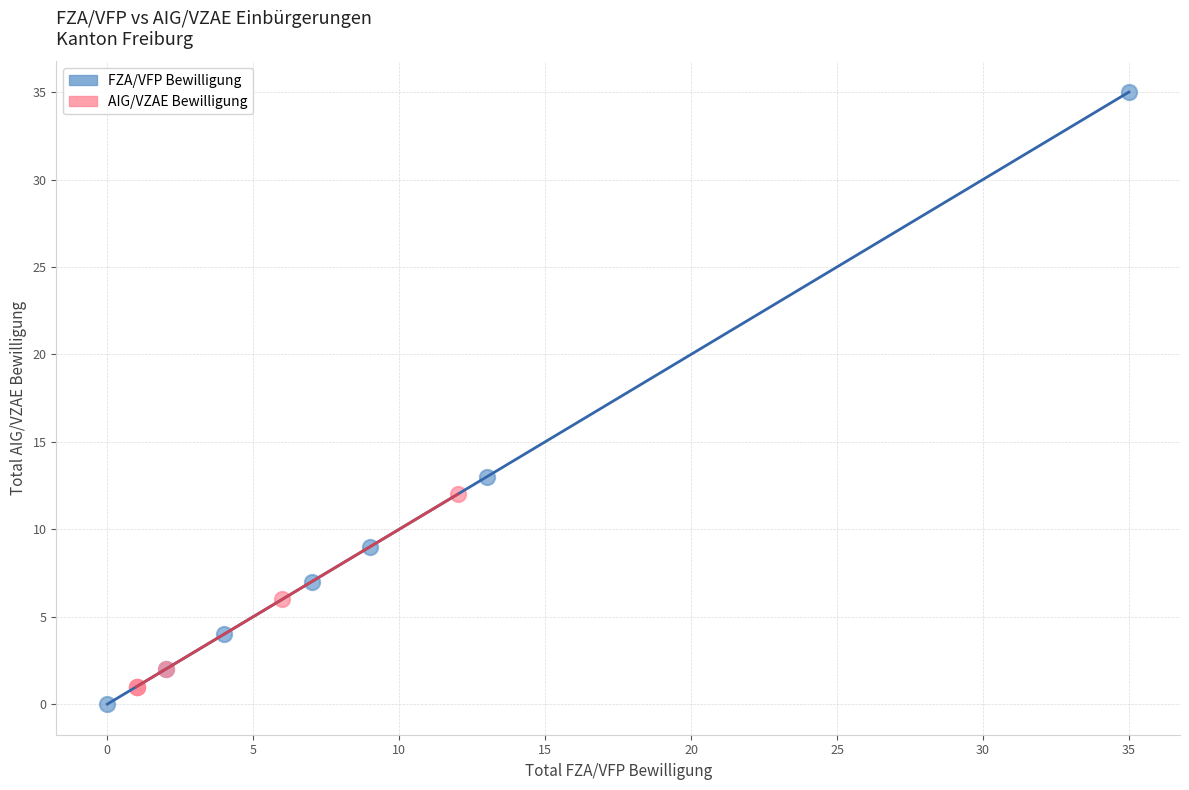

What are all the series names shown in the legend?

FZA/VFP Bewilligung, AIG/VZAE Bewilligung